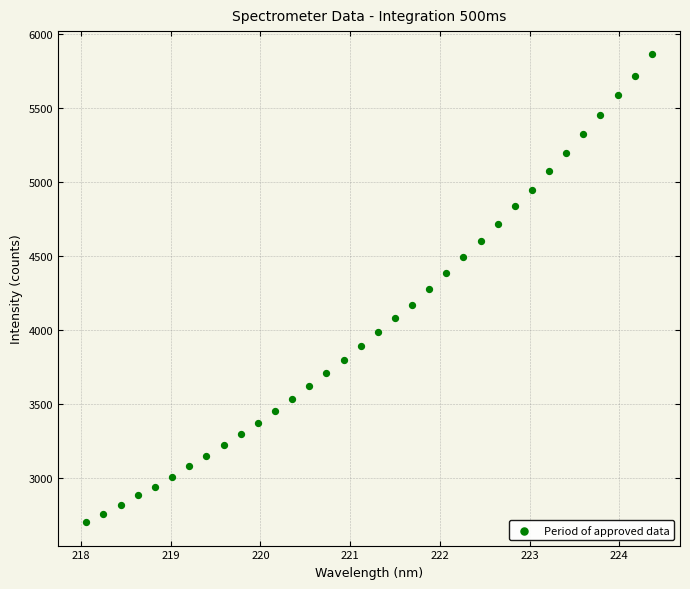

What is the range of X values (max minus min)?

6.3